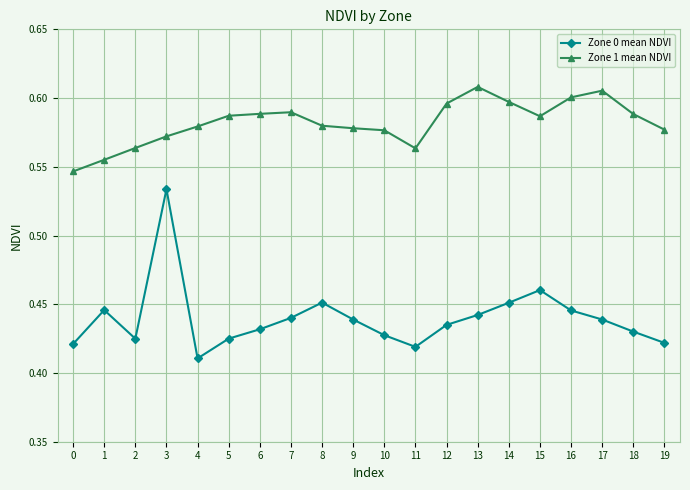

True or false: Zone 0 mean NDVI and Zone 1 mean NDVI intersect in this chart.

False